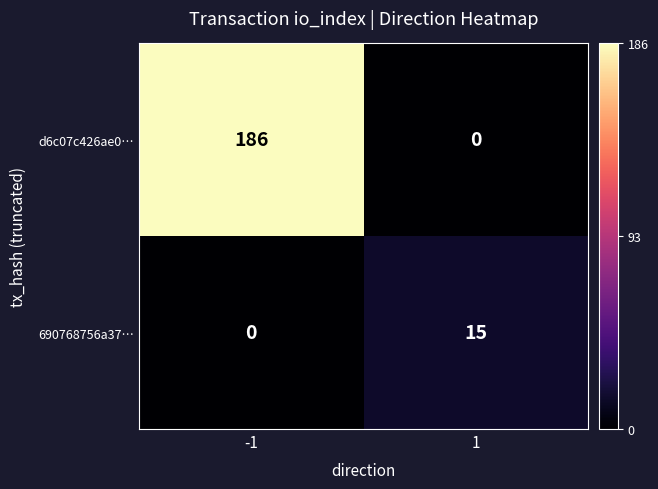

Reading left to right, transcribe all the data shown in this chart.

d6c07c426ae0…: -1=186	1=0
690768756a37…: -1=0	1=15